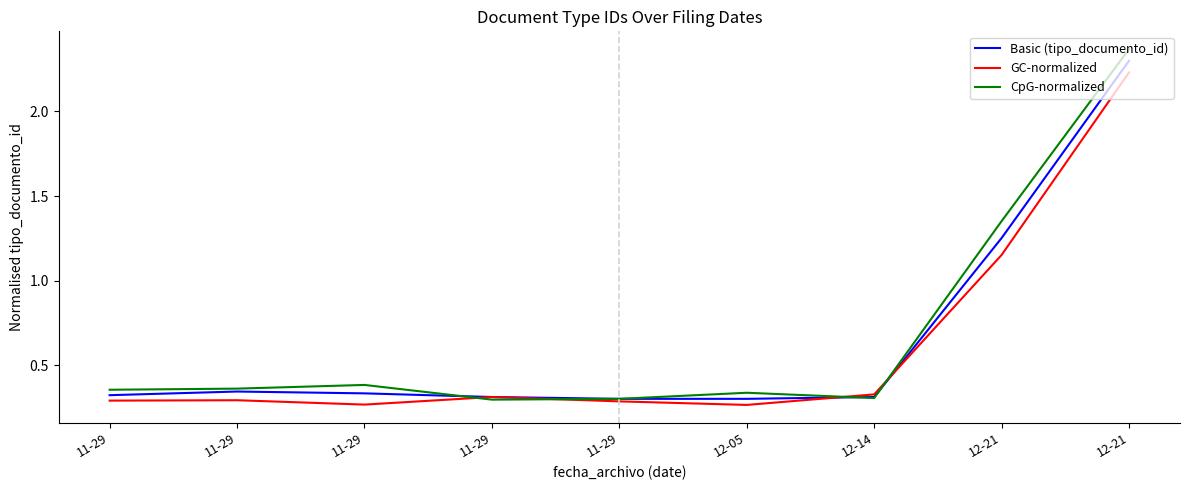

What is the value of the Basic (tipo_documento_id) point at the 6th from the left?

0.3